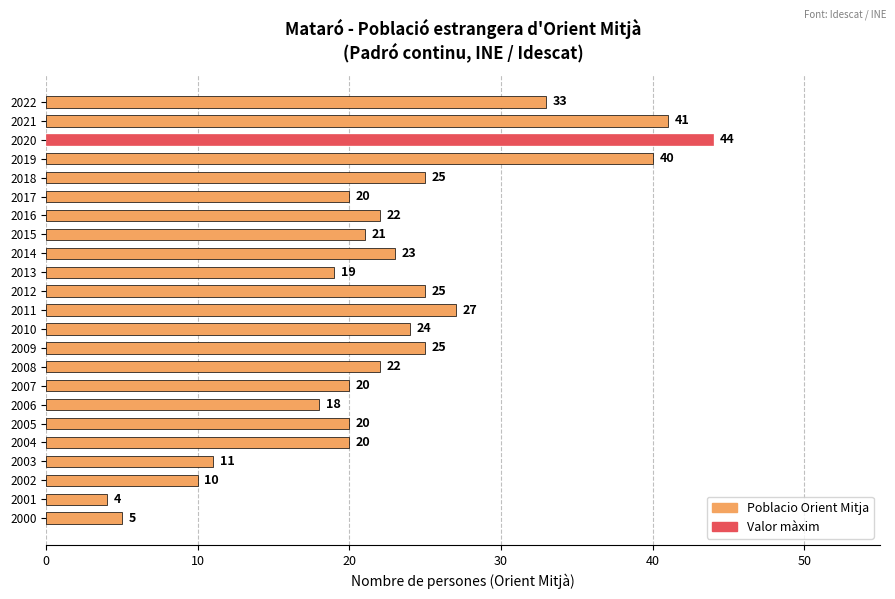

What is the difference between the second highest and second lowest values?

36